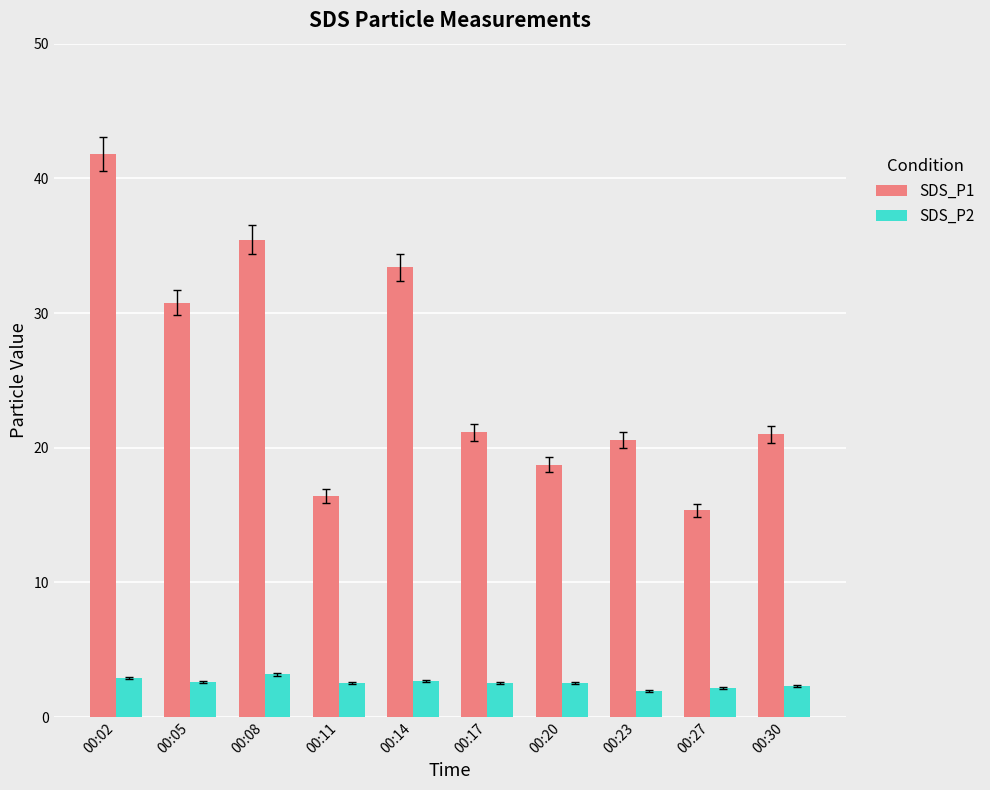

Is the value of SDS_P1 at 00:08 greater than the value of SDS_P2 at 00:14?

Yes